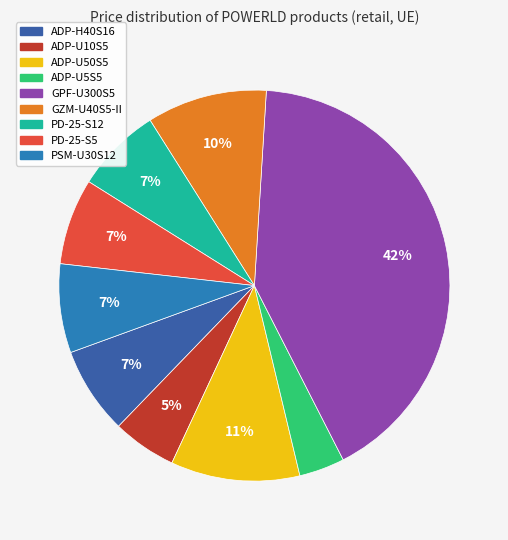

Is there a majority slice in this chart?

No